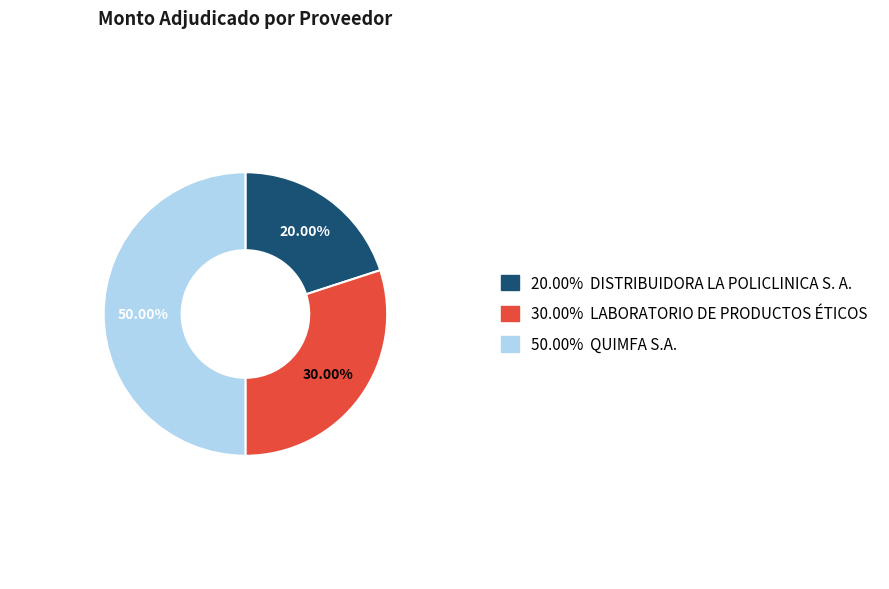

Rank the categories by value from lowest to highest.

DISTRIBUIDORA LA POLICLINICA S. A., LABORATORIO DE PRODUCTOS ÉTICOS, QUIMFA S.A.